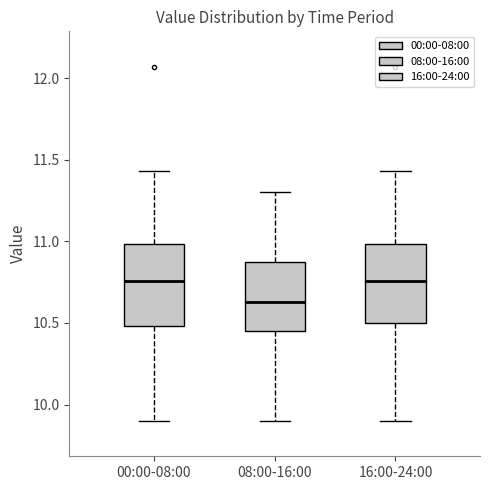

Where does the lower whisker of the box for 08:00-16:00 end on the y-axis? The values are not printed on the chart, so give them approximately, as read against the axis.

9.90